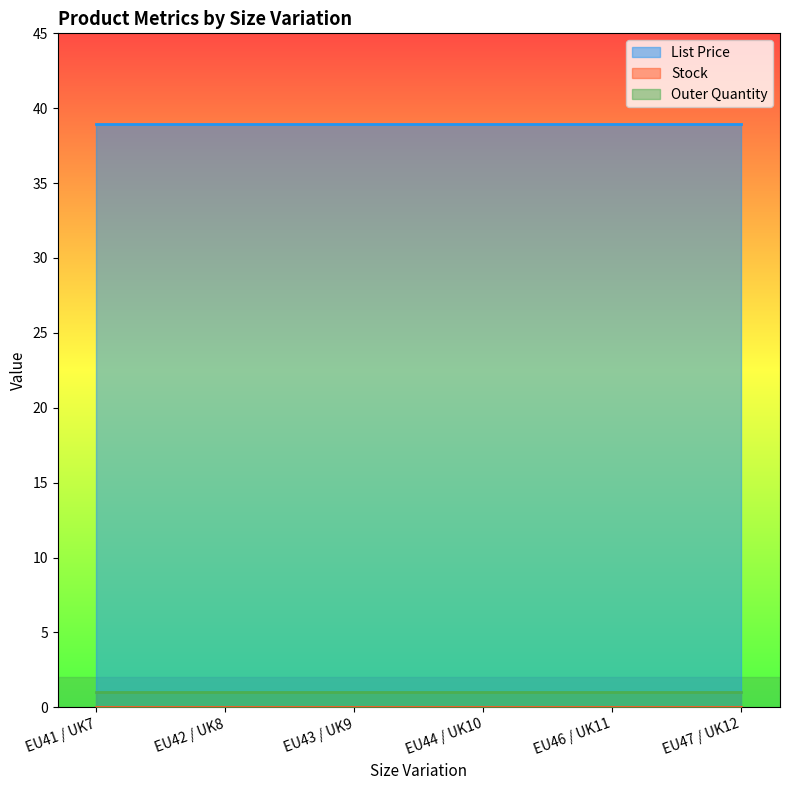

At which label does Stock reach its minimum?

EU41 / UK7